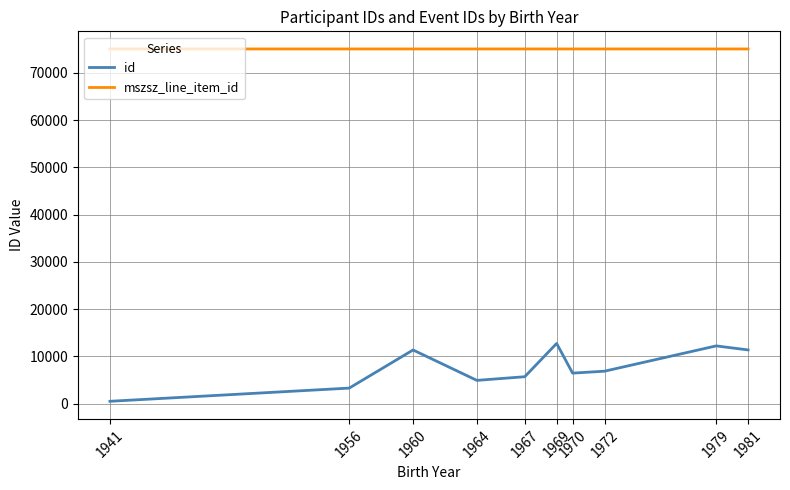

How many lines are shown in the chart?

2